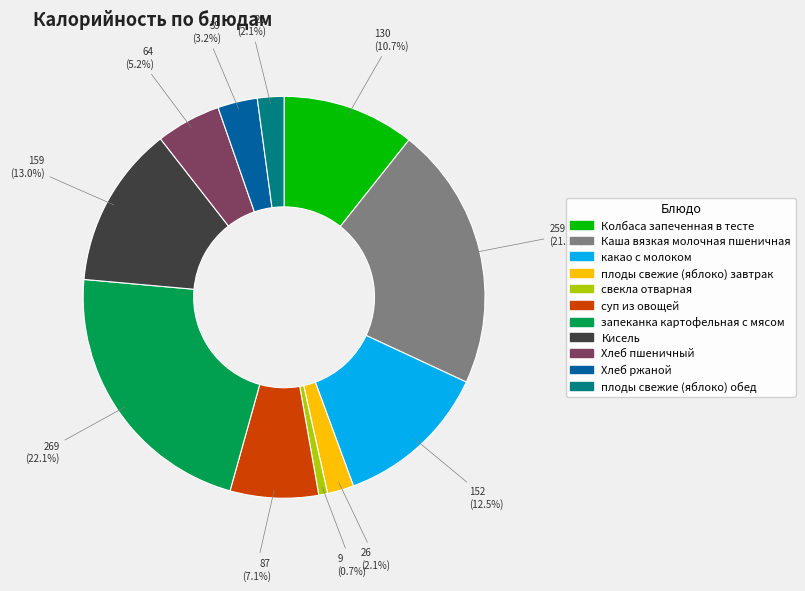

What percentage is the Хлеб ржаной slice, to the nearest percent?

3%